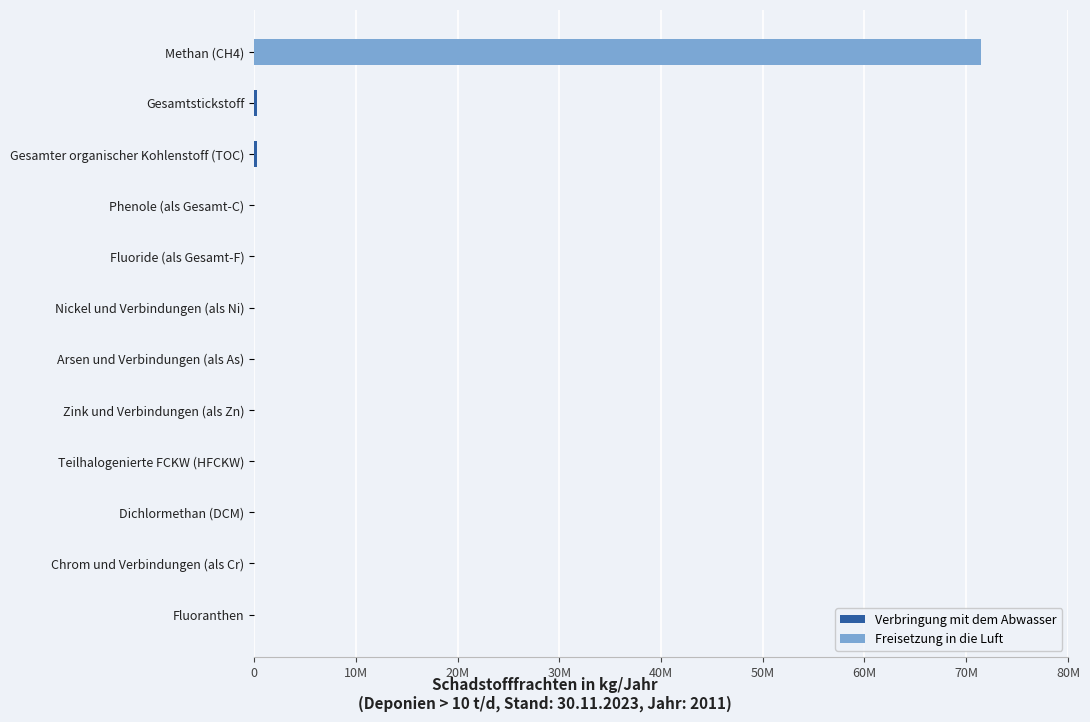

How many bars are there in total?

24